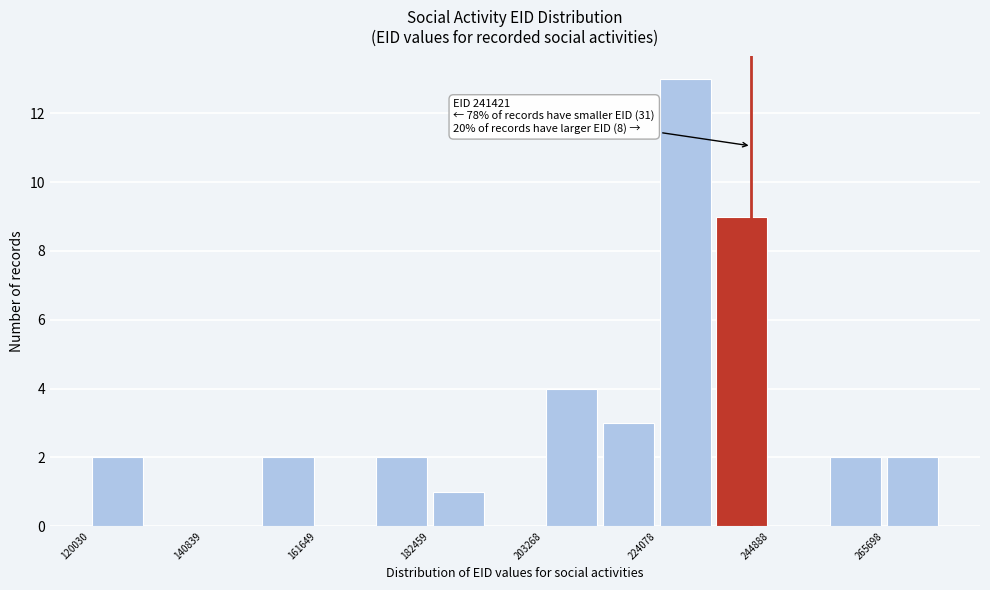

Read against the x-axis, roughly where is the centre of the tallest bar?

230000